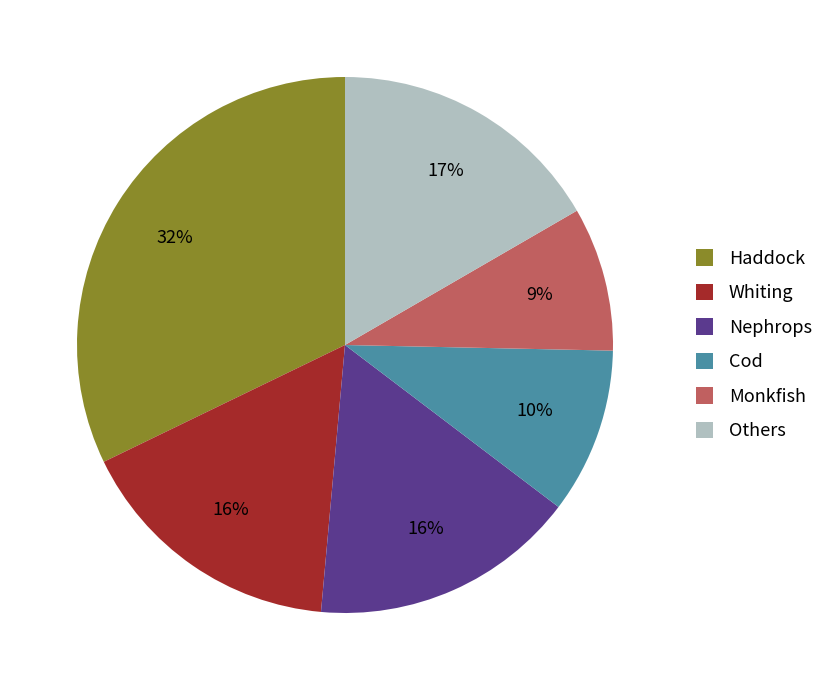

Is Nephrops the majority of the pie?

No